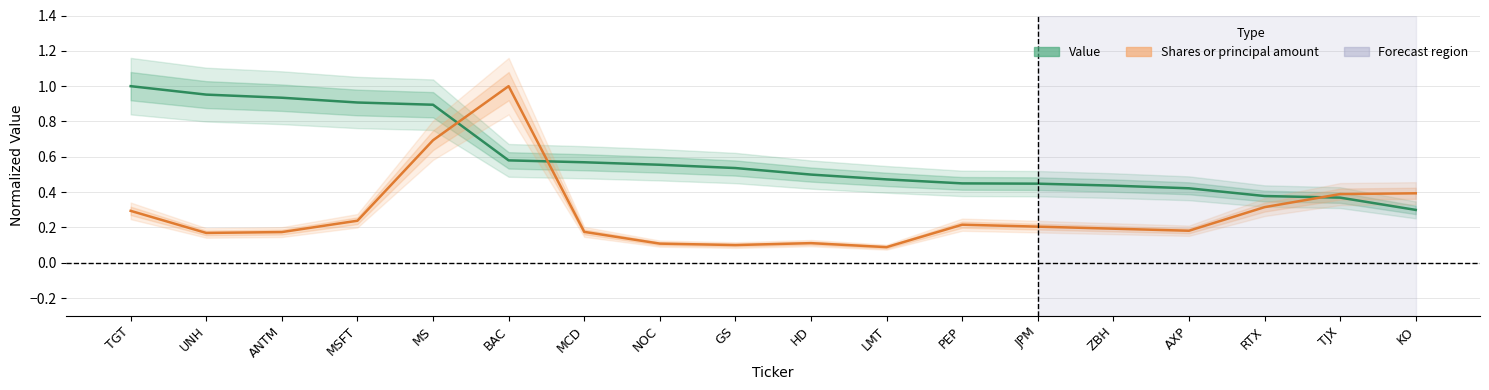

True or false: Shares or principal amount and Value intersect in this chart.

True